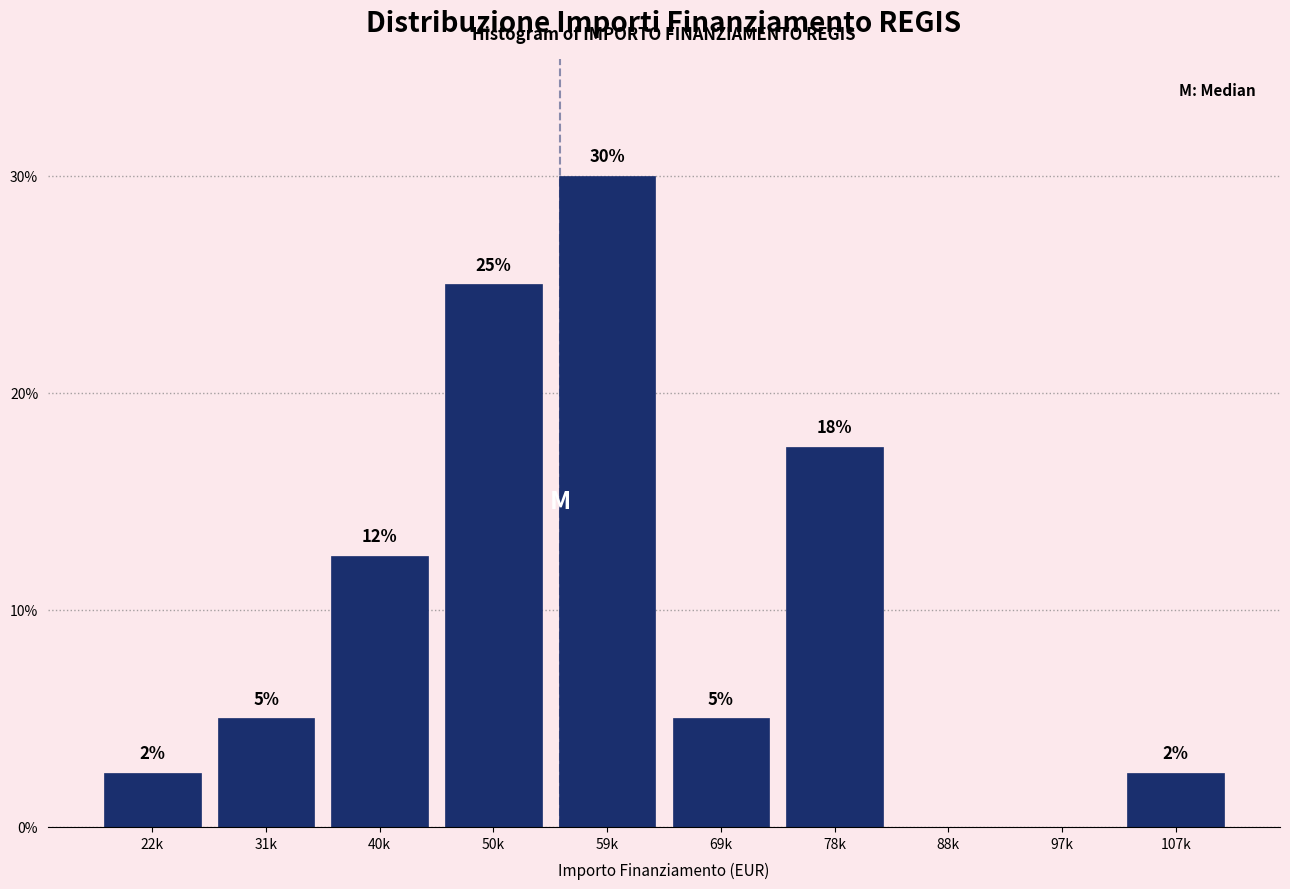

Where is the data nearest to the value 15?

40k